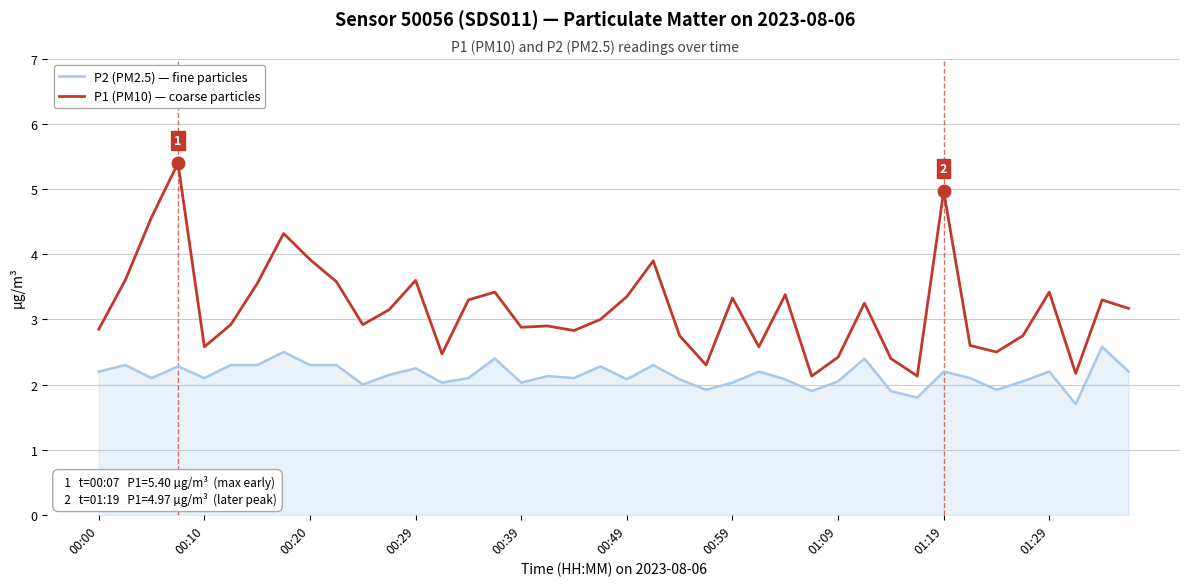

In P1 (PM10) — coarse particles, how many points are higher than both neighbors (excluding endpoints)?

12